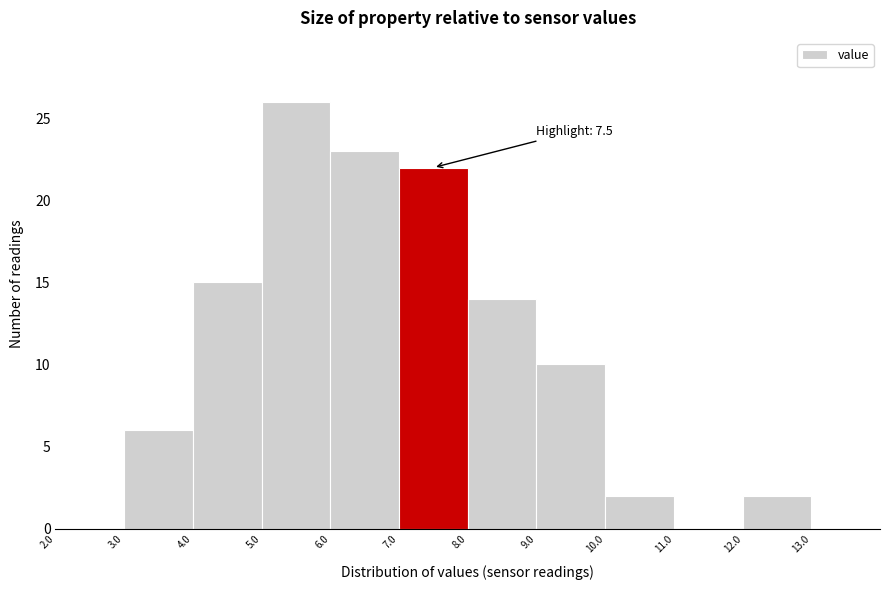

Over which range of the x-axis is the bar tallest?

5 to 6